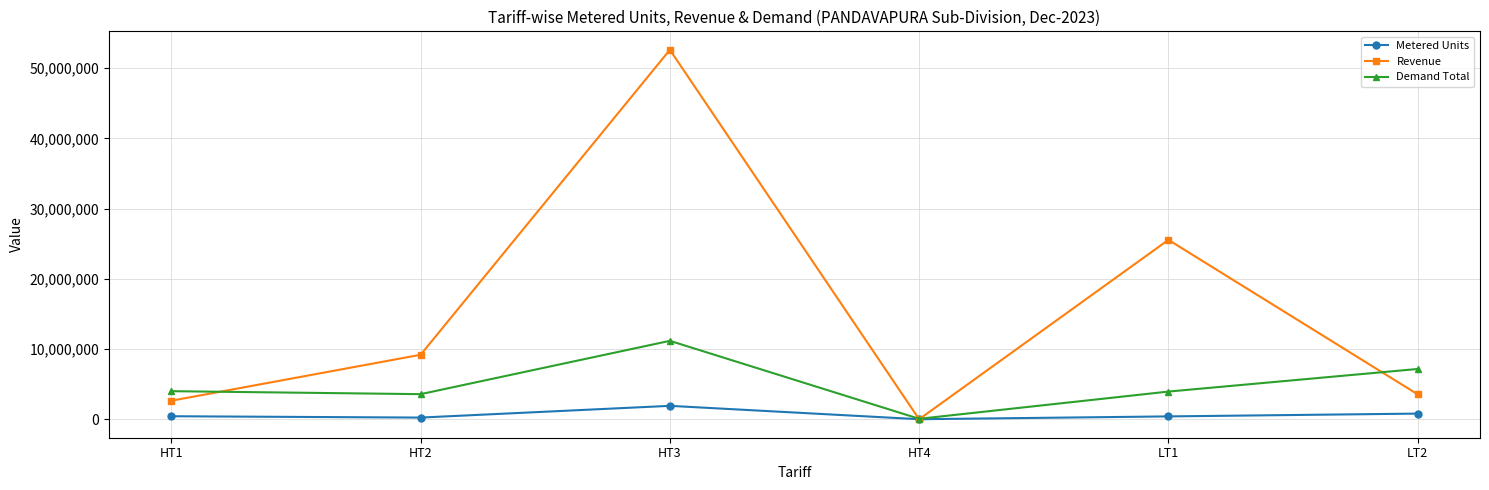

What position from the left is HT4?

4